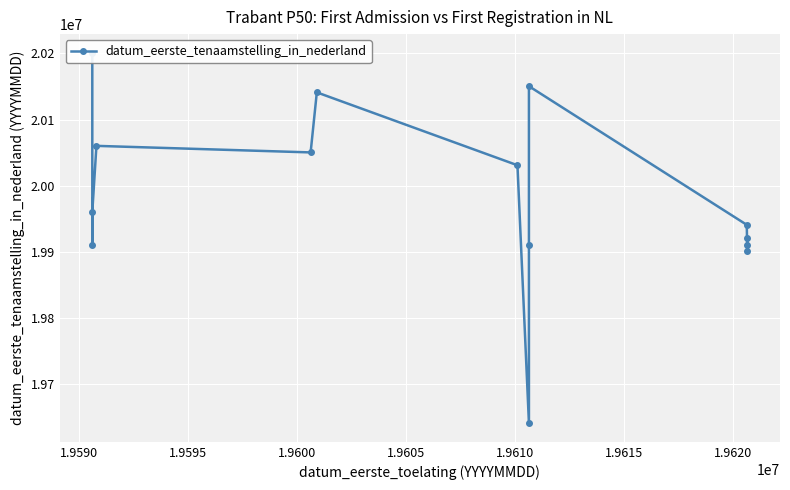

What is the ratio of the value at 1.9615 to the value at 1.9620?

1.0